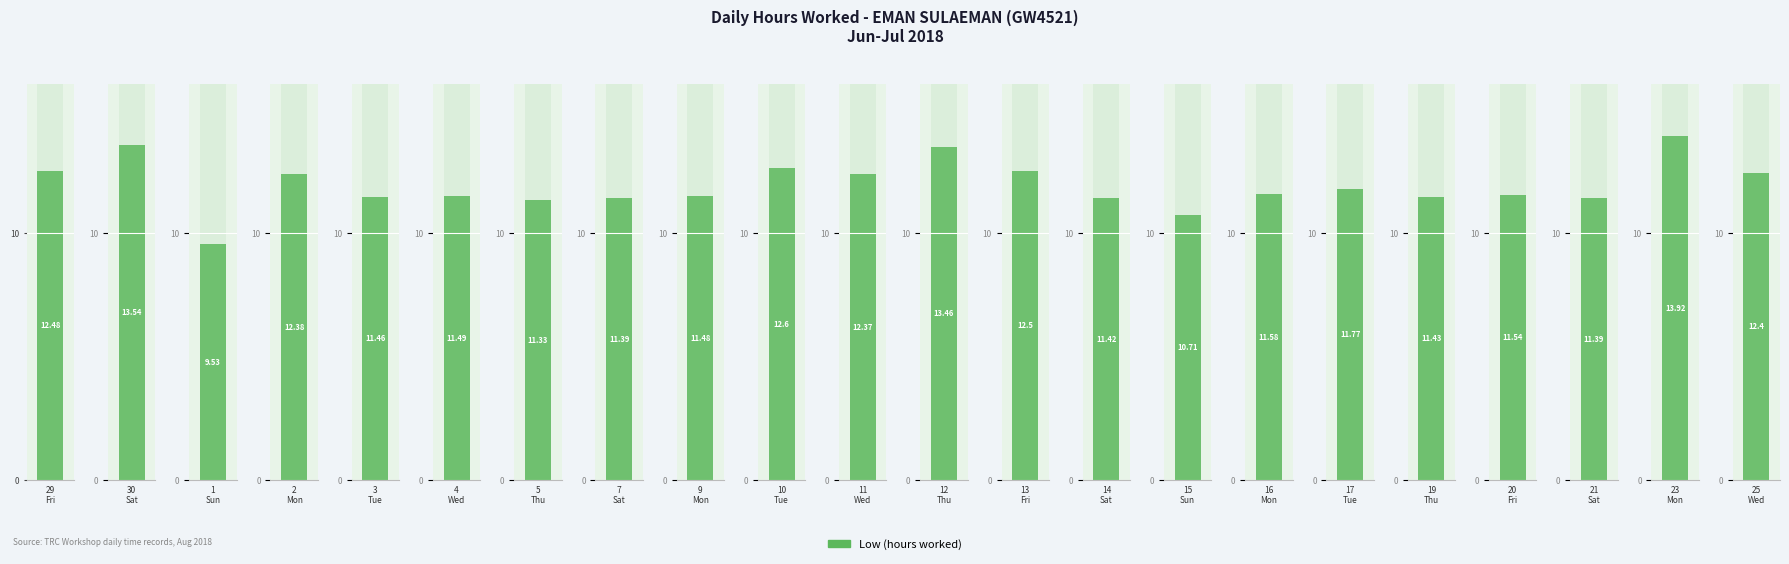

What is the value of the Low (hours worked) bar at the 21st from the left?

13.9